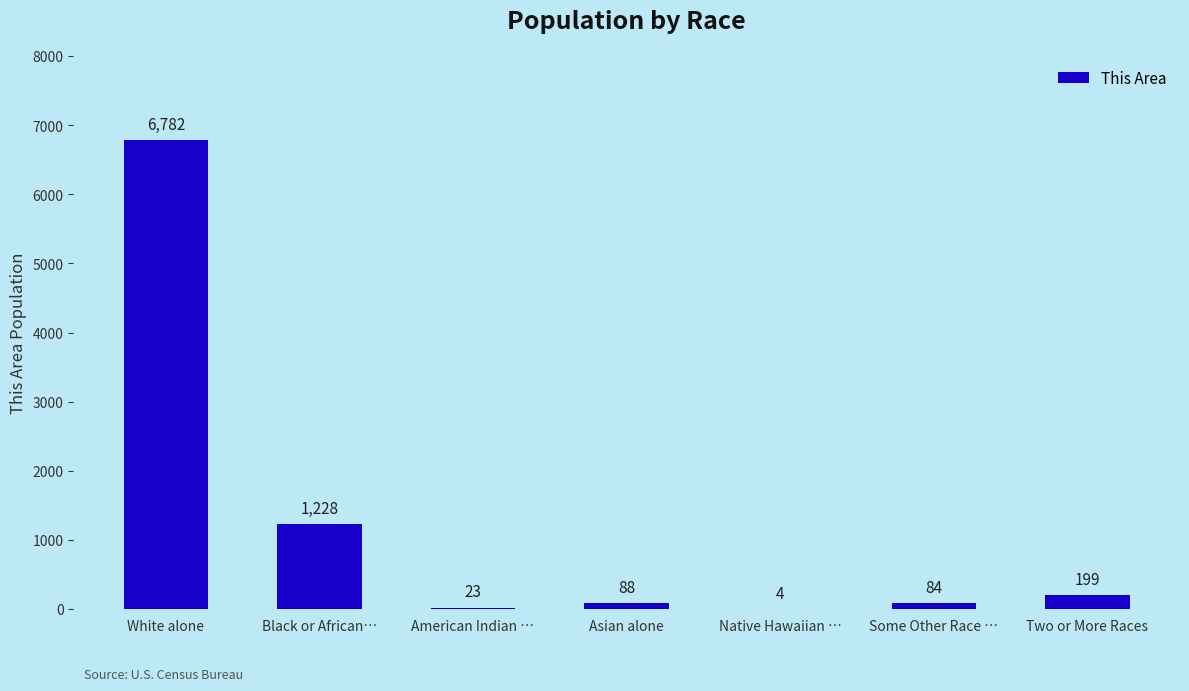

How many data points does each series have?

7